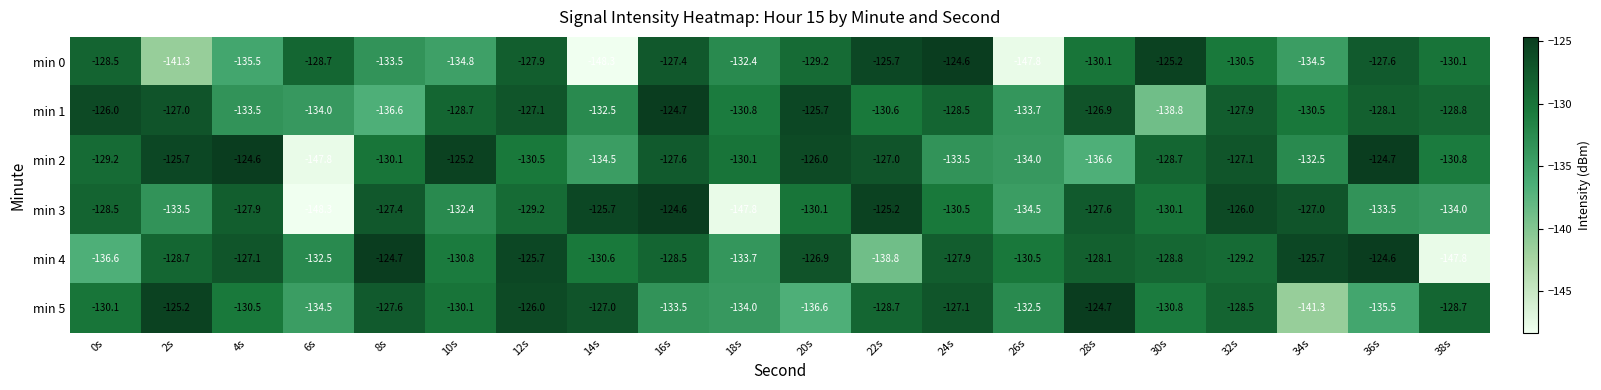

At how many categories does at least one series exceed -128?

16